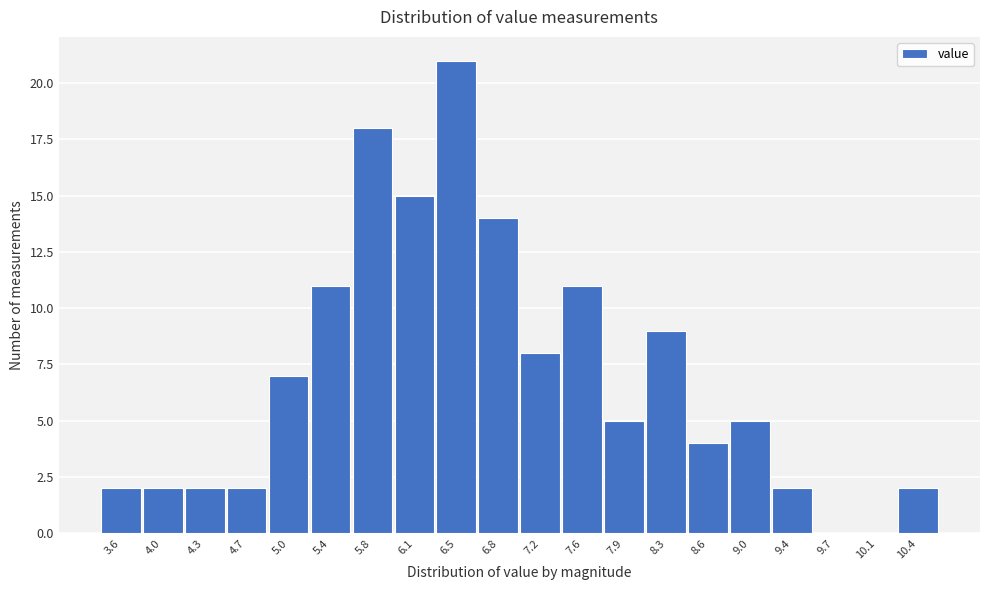

Reading left to right, what are all the values shown in this chart?

3.6=2	4.0=2	4.3=2	4.7=2	5.0=7	5.4=11	5.8=18	6.1=15	6.5=21	6.8=14	7.2=8	7.6=11	7.9=5	8.3=9	8.6=4	9.0=5	9.4=2	9.7=0	10.1=0	10.4=2